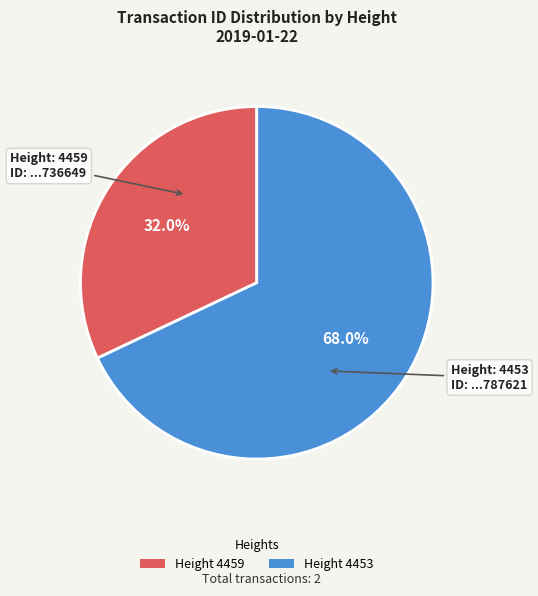

Is there a majority slice in this chart?

Yes